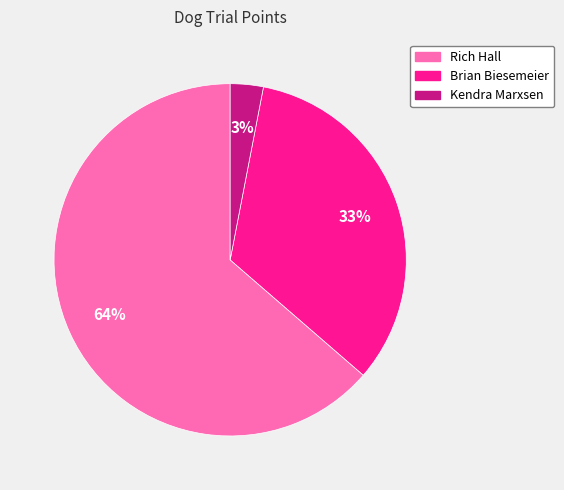

To the nearest percent, what percentage of the pie is Rich Hall?

64%